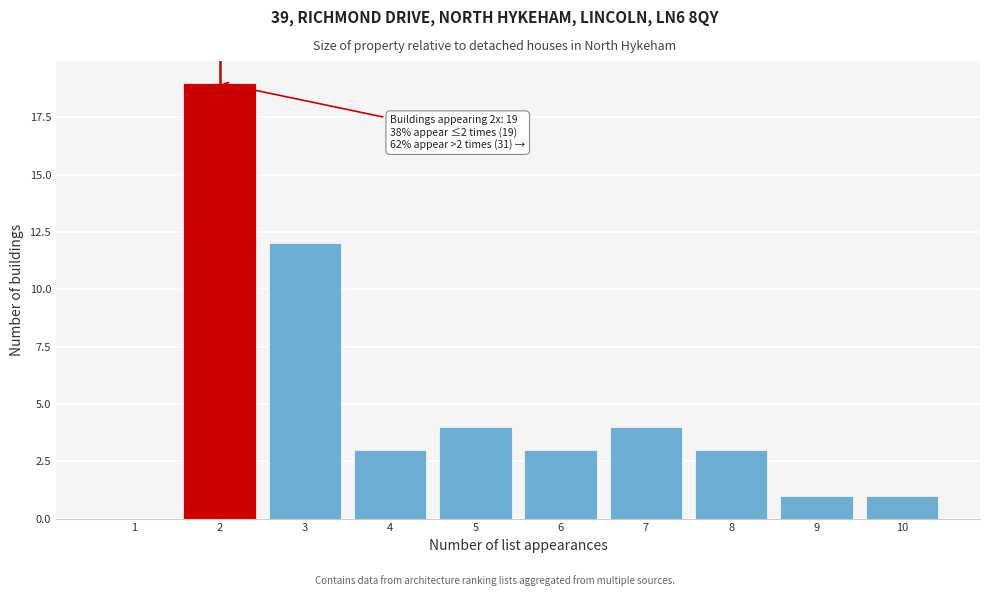

Reading left to right, extract all data points from this chart.

1=0	2=19	3=12	4=3	5=4	6=3	7=4	8=3	9=1	10=1